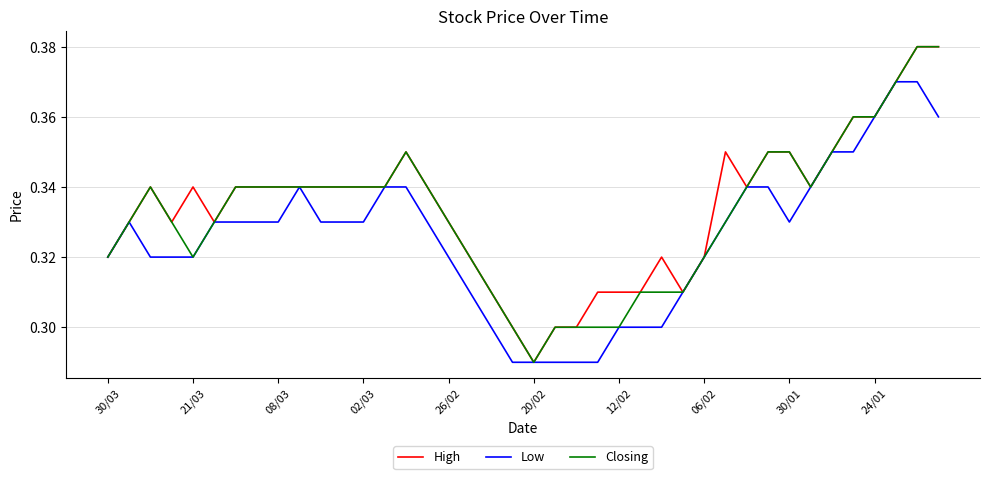

Is this an area chart (filled region under the line)?

No